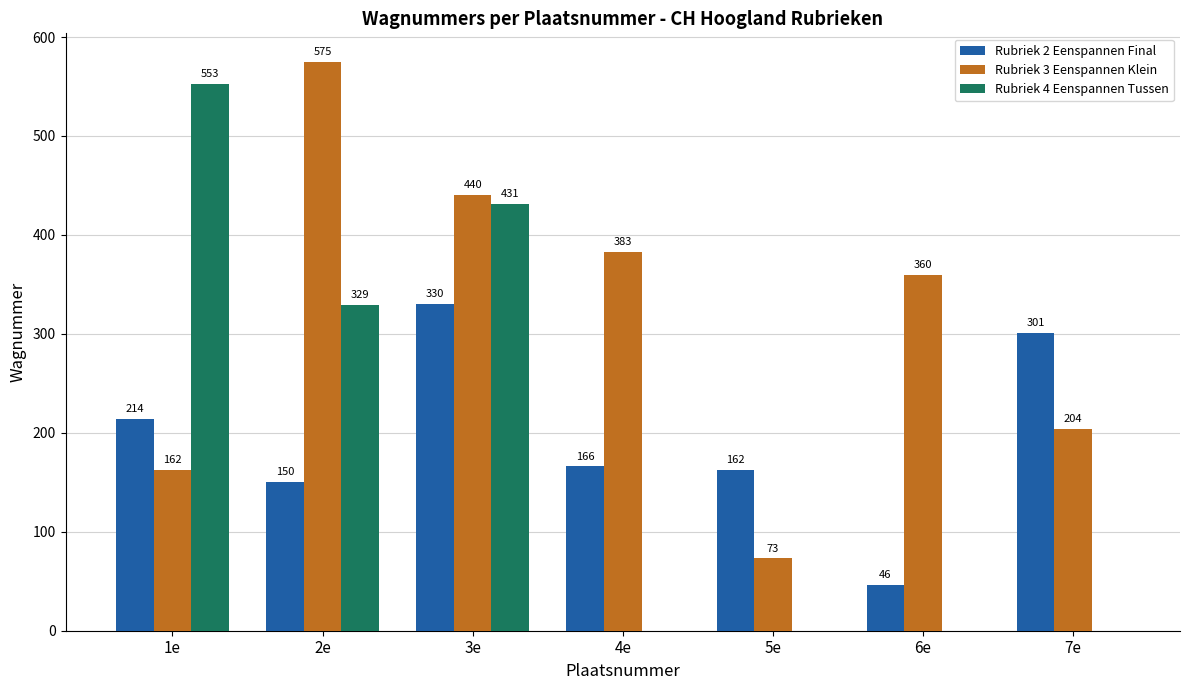

Reading left to right, extract all data points from this chart.

Rubriek 2 Eenspannen Final: 214	150	330	166	162	46	301
Rubriek 3 Eenspannen Klein: 162	575	440	383	73	360	204
Rubriek 4 Eenspannen Tussen: 553	329	431	0	0	0	0